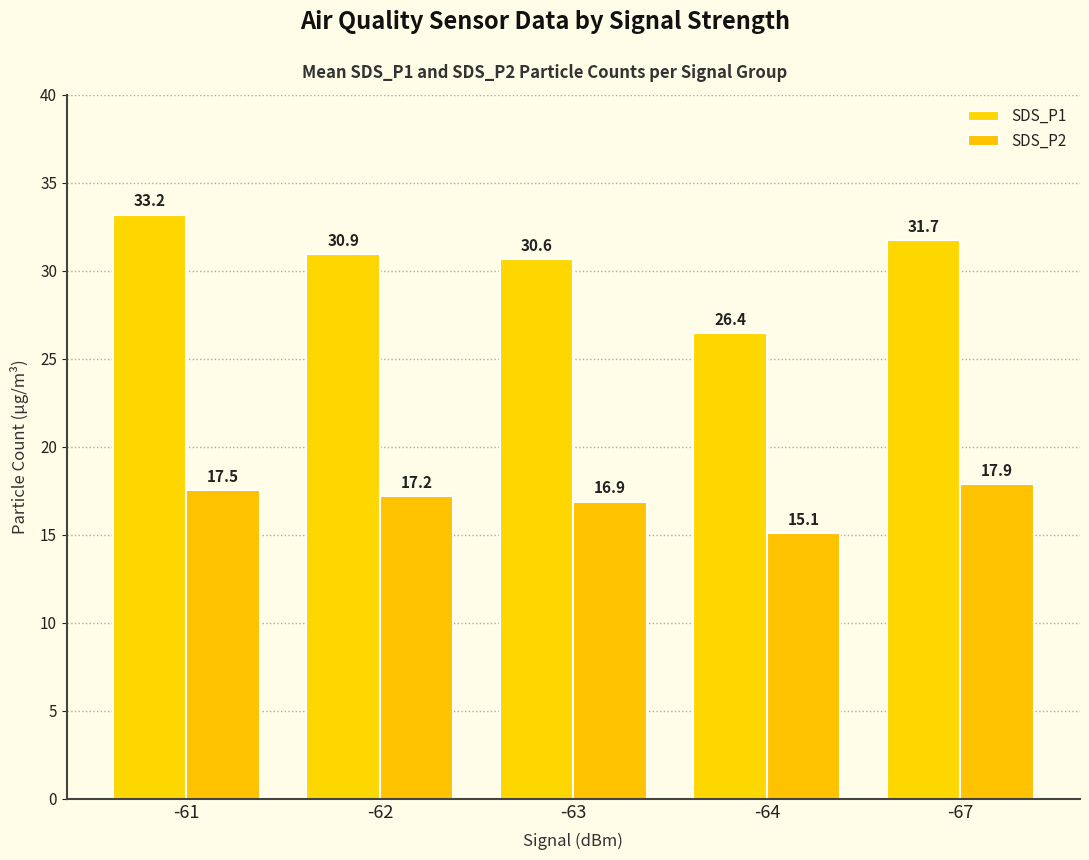

What is the value of the SDS_P2 bar at the 5th from the left?

17.9